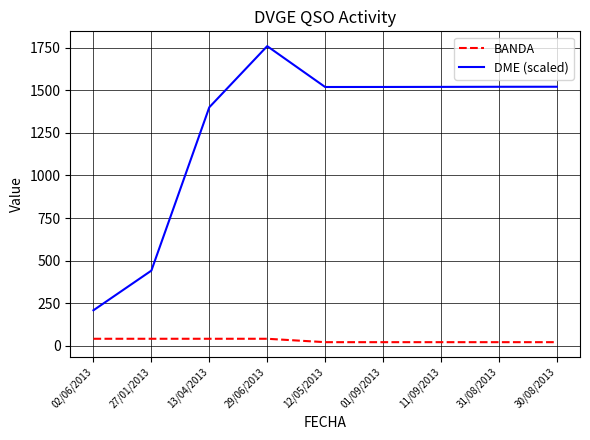

Rank the series at 30/08/2013 from highest to lowest value.

DME (scaled), BANDA